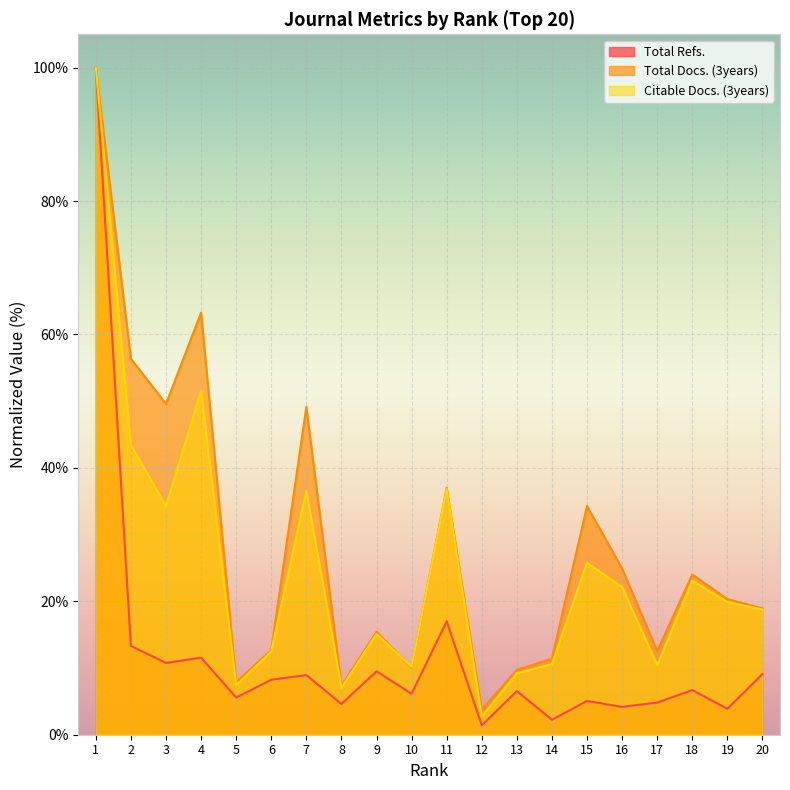

Which category has the lowest value in the Citable Docs. (3years) series?

12